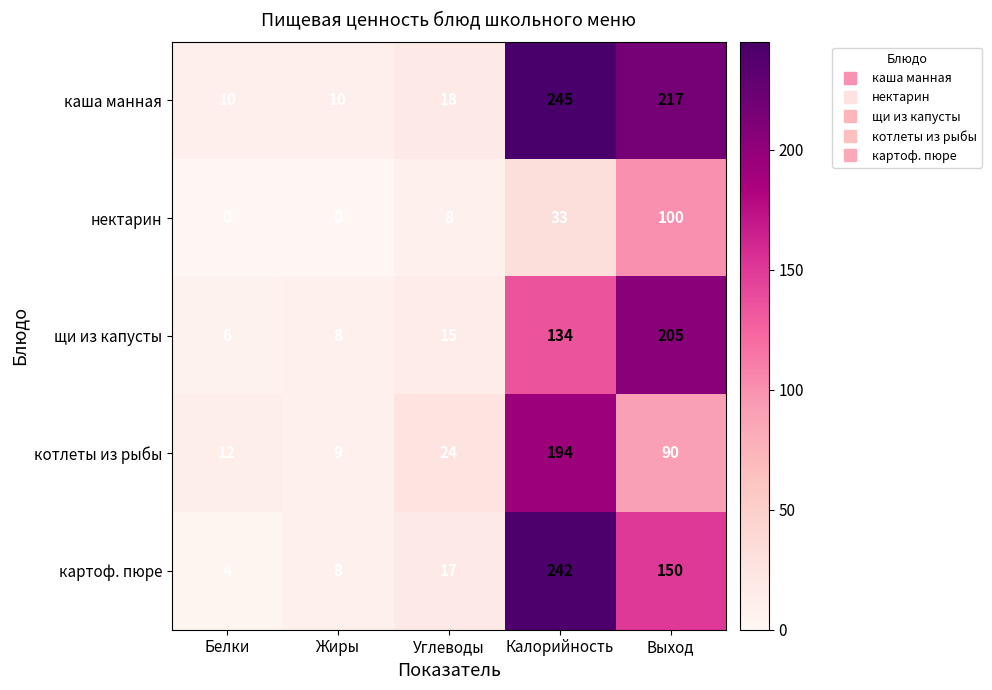

Reading left to right, what are all the values shown in this chart?

каша манная: Белки=10	Жиры=10	Углеводы=18	Калорийность=245	Выход=217
нектарин: Белки=0	Жиры=0	Углеводы=8	Калорийность=33	Выход=100
щи из капусты: Белки=6	Жиры=8	Углеводы=15	Калорийность=134	Выход=205
котлеты из рыбы: Белки=12	Жиры=9	Углеводы=24	Калорийность=194	Выход=90
картоф. пюре: Белки=4	Жиры=8	Углеводы=17	Калорийность=242	Выход=150